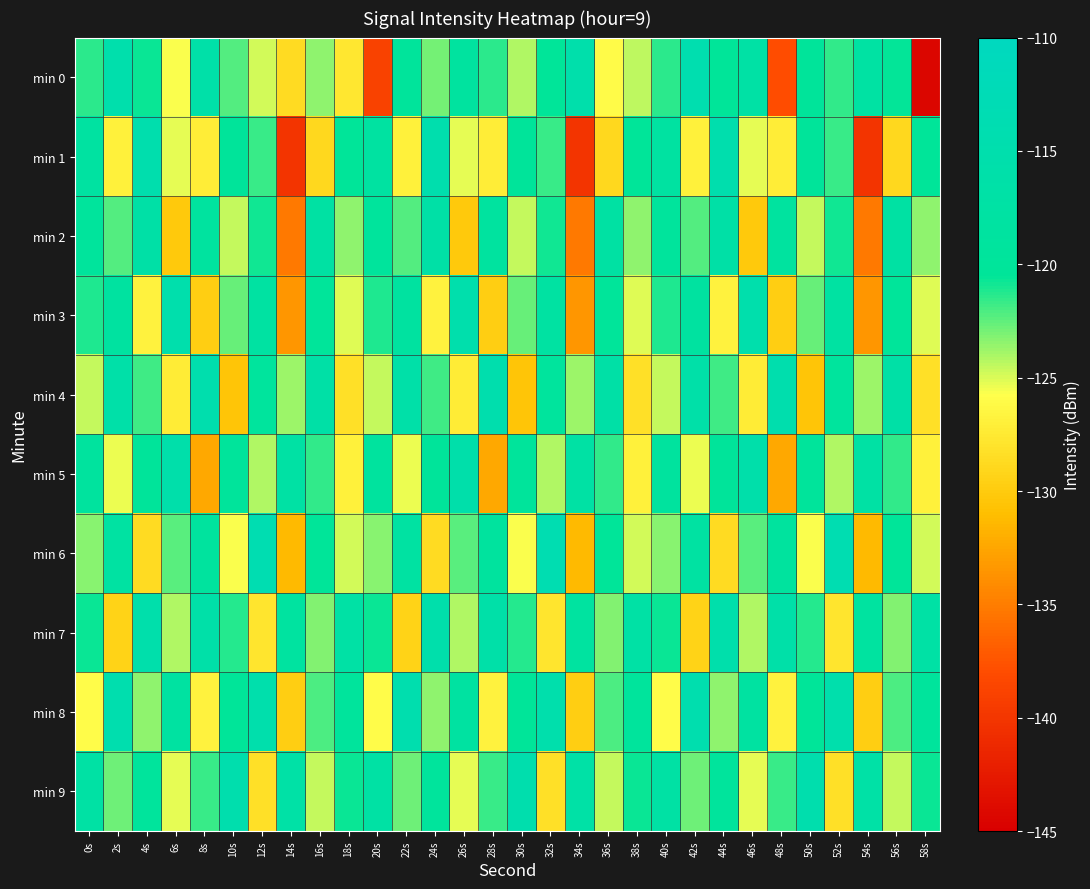

Reading left to right, what are all the values shown in this chart?

min 0: 0s=-121.4	2s=-115.3	4s=-120.7	6s=-125.6	8s=-116.4	10s=-122.2	12s=-124.9	14s=-128.7	16s=-123.5	18s=-127.7	20s=-138.9	22s=-119.8	24s=-122.9	26s=-118.8	28s=-121.5	30s=-124.1	32s=-120.3	34s=-115.6	36s=-126.0	38s=-124.4	40s=-121.4	42s=-114.5	44s=-120.3	46s=-117.0	48s=-138.0	50s=-120.1	52s=-121.5	54s=-117.7	56s=-120.6	58s=-144.3
min 1: 0s=-118.1	2s=-126.9	4s=-114.9	6s=-125.2	8s=-127.1	10s=-120.1	12s=-121.6	14s=-140.2	16s=-128.9	18s=-120.4	20s=-118.1	22s=-126.9	24s=-114.9	26s=-125.2	28s=-127.1	30s=-120.1	32s=-121.6	34s=-140.2	36s=-128.9	38s=-120.4	40s=-118.1	42s=-126.9	44s=-114.9	46s=-125.2	48s=-127.1	50s=-120.1	52s=-121.6	54s=-140.2	56s=-128.9	58s=-120.4
min 2: 0s=-119.5	2s=-122.3	4s=-116.8	6s=-130.1	8s=-118.7	10s=-124.5	12s=-120.9	14s=-135.2	16s=-117.6	18s=-123.4	20s=-119.5	22s=-122.3	24s=-116.8	26s=-130.1	28s=-118.7	30s=-124.5	32s=-120.9	34s=-135.2	36s=-117.6	38s=-123.4	40s=-119.5	42s=-122.3	44s=-116.8	46s=-130.1	48s=-118.7	50s=-124.5	52s=-120.9	54s=-135.2	56s=-117.6	58s=-123.4
min 3: 0s=-121.1	2s=-118.4	4s=-126.7	6s=-115.3	8s=-129.8	10s=-122.6	12s=-117.9	14s=-133.4	16s=-120.2	18s=-125.1	20s=-121.1	22s=-118.4	24s=-126.7	26s=-115.3	28s=-129.8	30s=-122.6	32s=-117.9	34s=-133.4	36s=-120.2	38s=-125.1	40s=-121.1	42s=-118.4	44s=-126.7	46s=-115.3	48s=-129.8	50s=-122.6	52s=-117.9	54s=-133.4	56s=-120.2	58s=-125.1
min 4: 0s=-124.6	2s=-116.2	4s=-121.8	6s=-127.3	8s=-114.9	10s=-130.5	12s=-119.4	14s=-123.7	16s=-116.8	18s=-128.2	20s=-124.6	22s=-116.2	24s=-121.8	26s=-127.3	28s=-114.9	30s=-130.5	32s=-119.4	34s=-123.7	36s=-116.8	38s=-128.2	40s=-124.6	42s=-116.2	44s=-121.8	46s=-127.3	48s=-114.9	50s=-130.5	52s=-119.4	54s=-123.7	56s=-116.8	58s=-128.2
min 5: 0s=-118.9	2s=-125.4	4s=-120.1	6s=-115.7	8s=-132.3	10s=-119.8	12s=-124.2	14s=-117.5	16s=-121.6	18s=-126.9	20s=-118.9	22s=-125.4	24s=-120.1	26s=-115.7	28s=-132.3	30s=-119.8	32s=-124.2	34s=-117.5	36s=-121.6	38s=-126.9	40s=-118.9	42s=-125.4	44s=-120.1	46s=-115.7	48s=-132.3	50s=-119.8	52s=-124.2	54s=-117.5	56s=-121.6	58s=-126.9
min 6: 0s=-123.3	2s=-117.8	4s=-128.6	6s=-122.4	8s=-119.1	10s=-125.7	12s=-113.9	14s=-131.2	16s=-120.5	18s=-124.8	20s=-123.3	22s=-117.8	24s=-128.6	26s=-122.4	28s=-119.1	30s=-125.7	32s=-113.9	34s=-131.2	36s=-120.5	38s=-124.8	40s=-123.3	42s=-117.8	44s=-128.6	46s=-122.4	48s=-119.1	50s=-125.7	52s=-113.9	54s=-131.2	56s=-120.5	58s=-124.8
min 7: 0s=-120.7	2s=-129.3	4s=-115.5	6s=-124.1	8s=-116.4	10s=-121.3	12s=-127.8	14s=-118.6	16s=-123.2	18s=-117.1	20s=-120.7	22s=-129.3	24s=-115.5	26s=-124.1	28s=-116.4	30s=-121.3	32s=-127.8	34s=-118.6	36s=-123.2	38s=-117.1	40s=-120.7	42s=-129.3	44s=-115.5	46s=-124.1	48s=-116.4	50s=-121.3	52s=-127.8	54s=-118.6	56s=-123.2	58s=-117.1
min 8: 0s=-125.9	2s=-114.6	4s=-123.5	6s=-118.2	8s=-126.8	10s=-120.4	12s=-115.3	14s=-129.7	16s=-122.1	18s=-119.5	20s=-125.9	22s=-114.6	24s=-123.5	26s=-118.2	28s=-126.8	30s=-120.4	32s=-115.3	34s=-129.7	36s=-122.1	38s=-119.5	40s=-125.9	42s=-114.6	44s=-123.5	46s=-118.2	48s=-126.8	50s=-120.4	52s=-115.3	54s=-129.7	56s=-122.1	58s=-119.5
min 9: 0s=-117.4	2s=-122.8	4s=-119.6	6s=-125.2	8s=-121.7	10s=-114.8	12s=-128.3	14s=-116.9	16s=-124.5	18s=-120.8	20s=-117.4	22s=-122.8	24s=-119.6	26s=-125.2	28s=-121.7	30s=-114.8	32s=-128.3	34s=-116.9	36s=-124.5	38s=-120.8	40s=-117.4	42s=-122.8	44s=-119.6	46s=-125.2	48s=-121.7	50s=-114.8	52s=-128.3	54s=-116.9	56s=-124.5	58s=-120.8